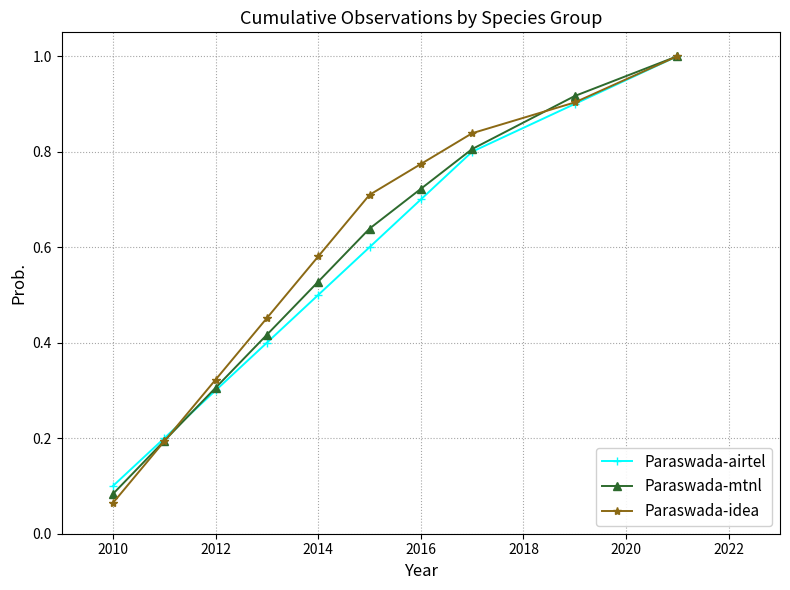

At how many categories does at least one series exceed 0?

10